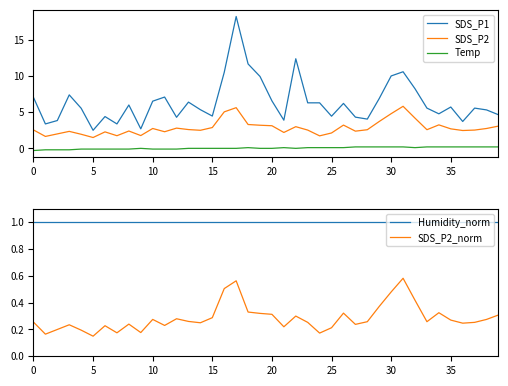

What is the total value across all series at 18?

16.4